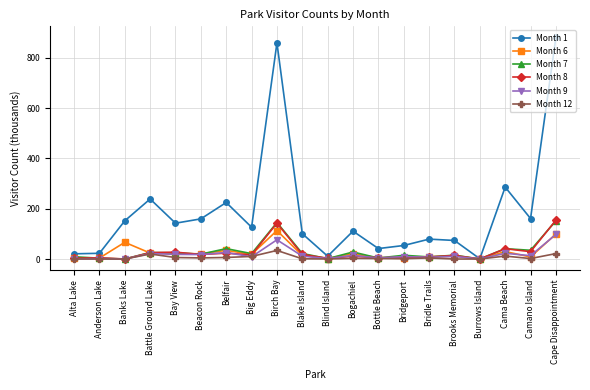

How many categories are shown in the chart?

20